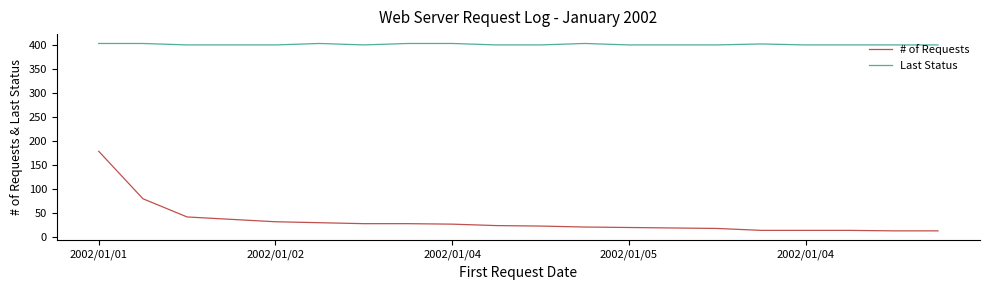

True or false: Last Status and # of Requests intersect in this chart.

False